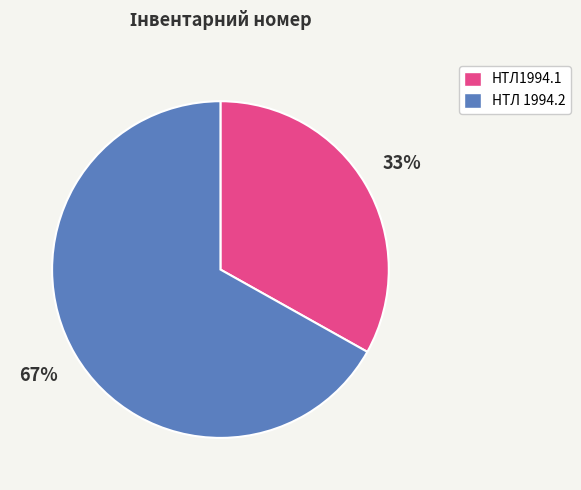

To the nearest percent, what portion does НТЛ 1994.2 represent?

67%